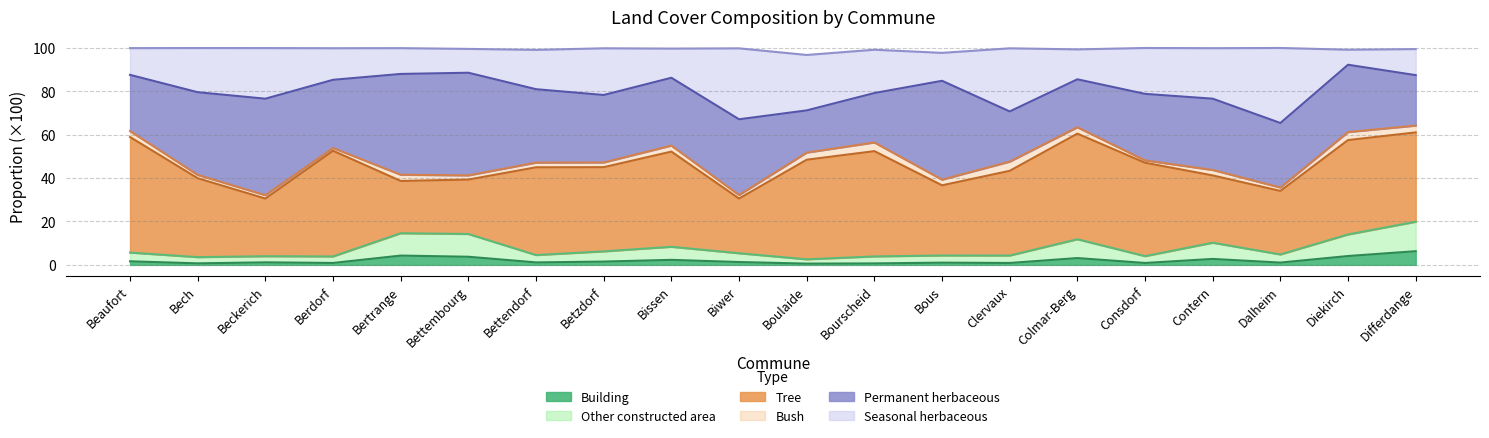

Is it true that Building equals 1.8 at Bettembourg?

False